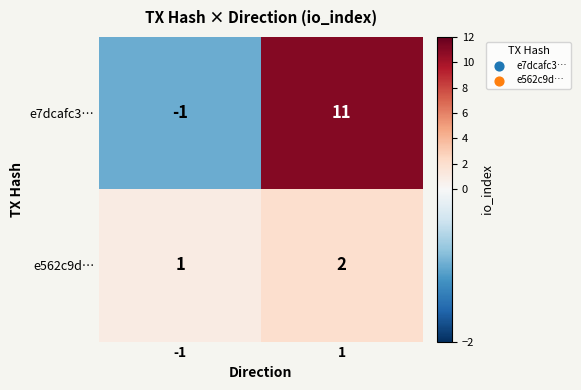

Which label corresponds to the smallest value in the chart?

-1